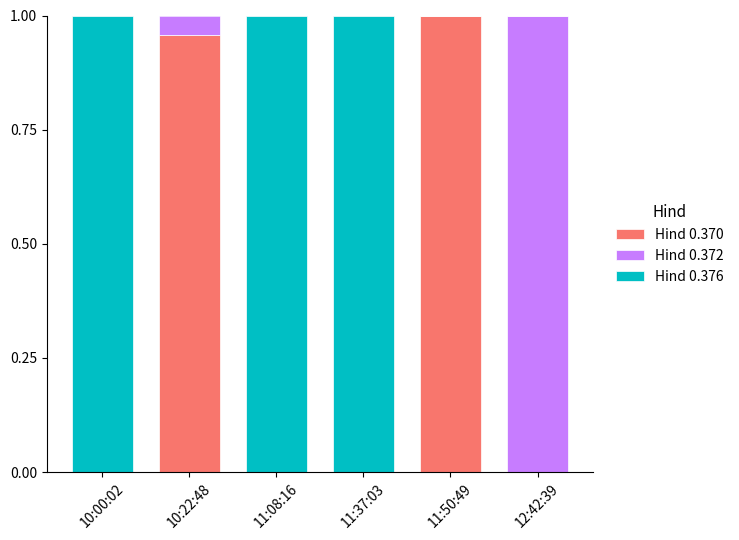

Are the bars grouped side by side (vs. stacked)?

No